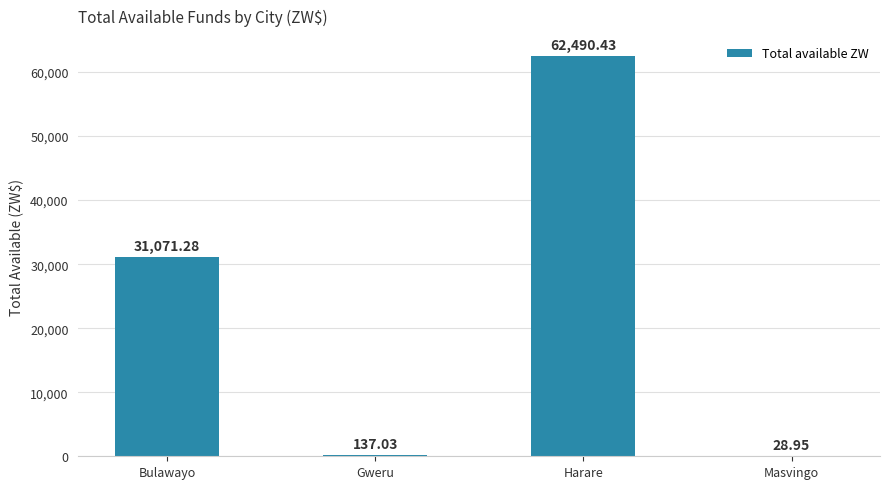

What is the ratio of the value at Harare to the value at Bulawayo?

2.0